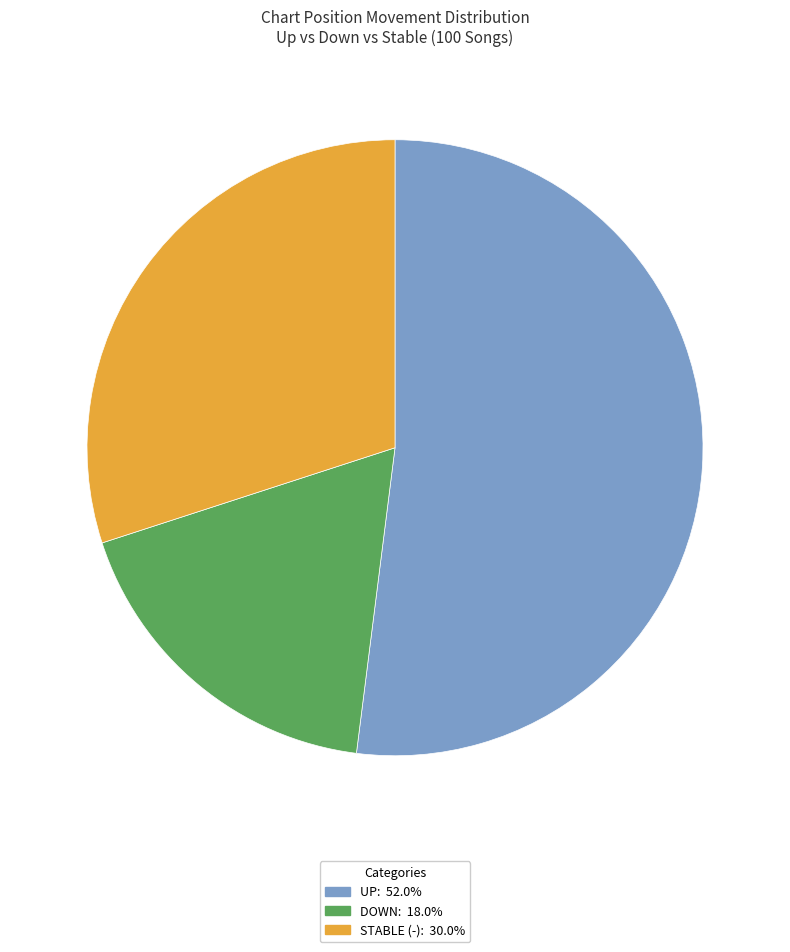

Is there any slice that represents more than half of the pie?

Yes